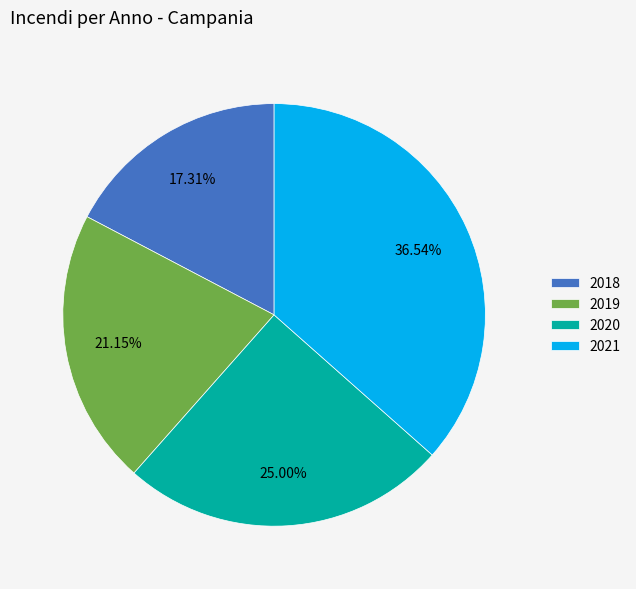

Does any single category account for the majority?

No